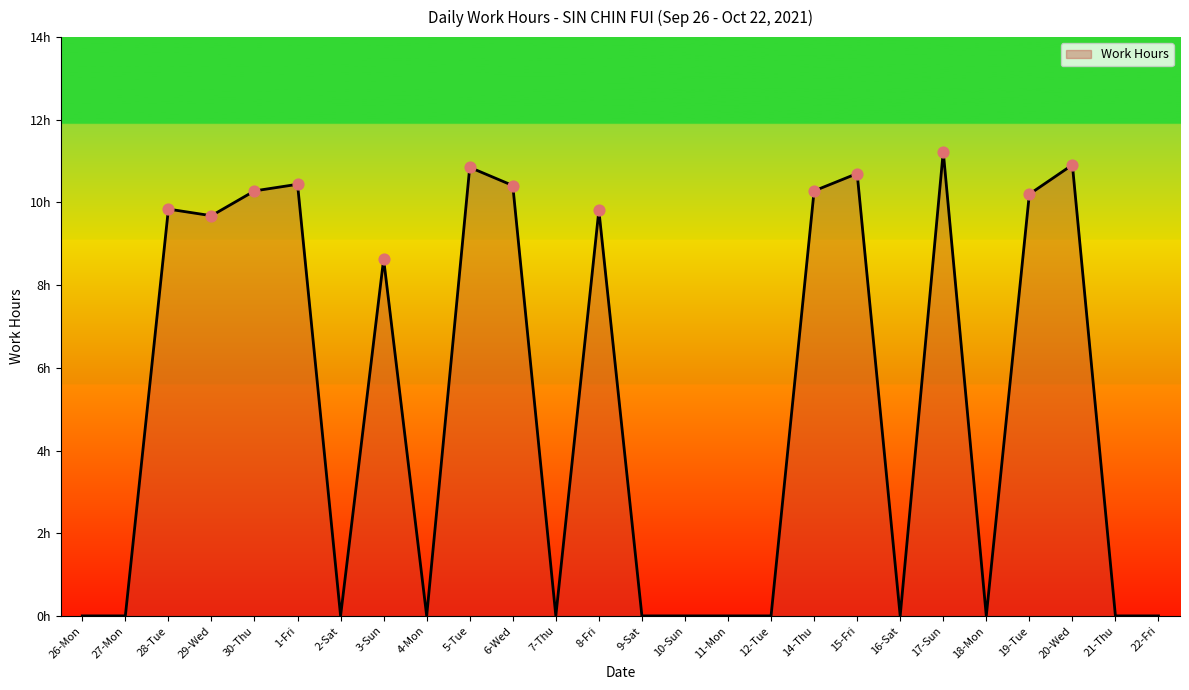

Between 29-Wed and 6-Wed, which is larger?

6-Wed